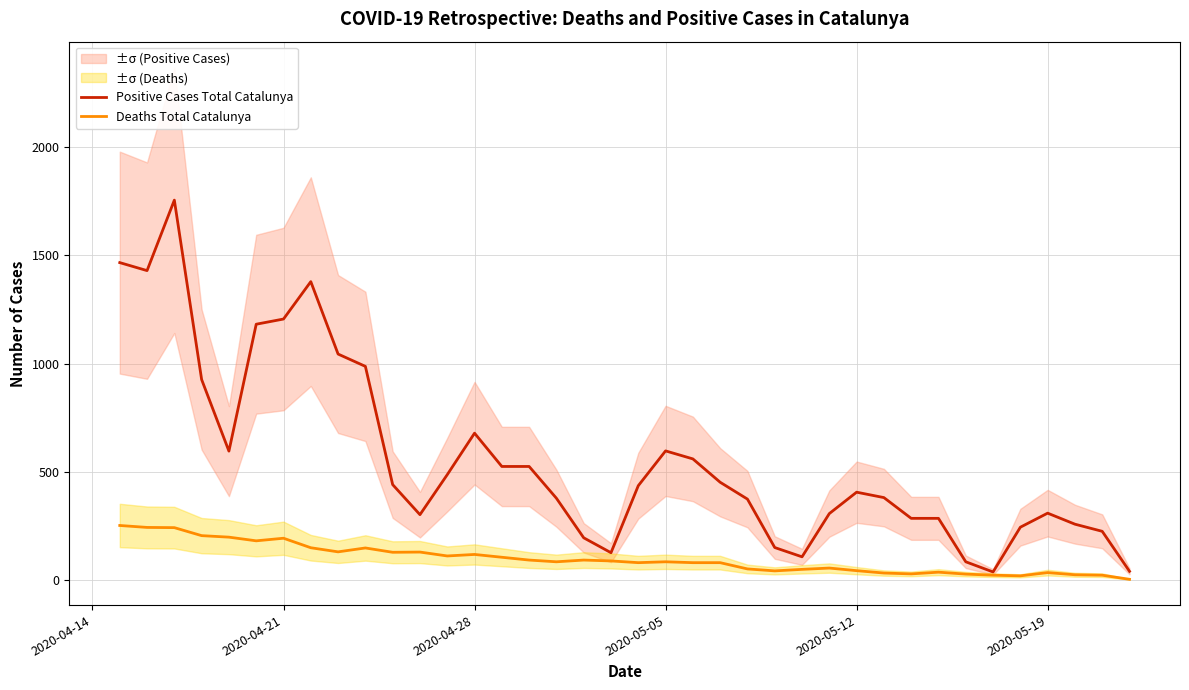

What is the highest value of the Positive Cases Total Catalunya series?

1756